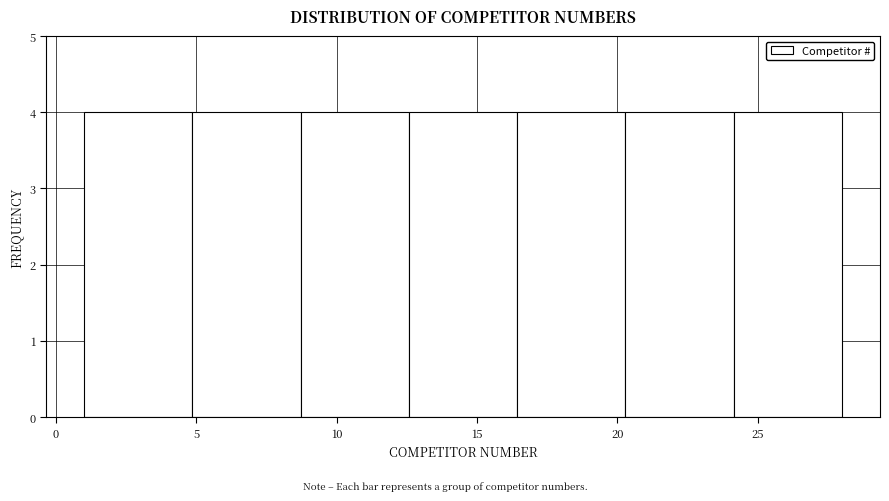

How tall is the bar that spans 8.5 to 12.5 on the x-axis? Neither the bar edges nor the heights are printed on the chart, so give them approximately, as read against the axes.

4